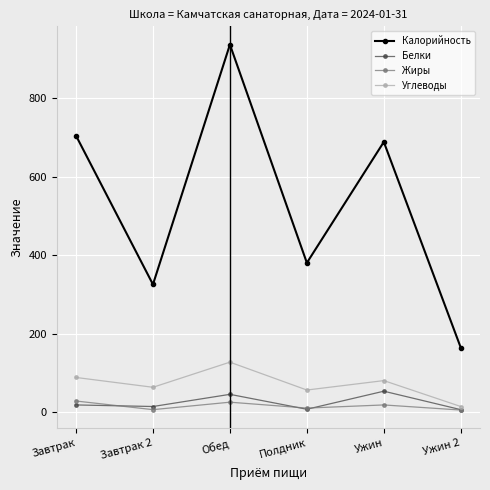

True or false: Калорийность and Белки intersect in this chart.

False